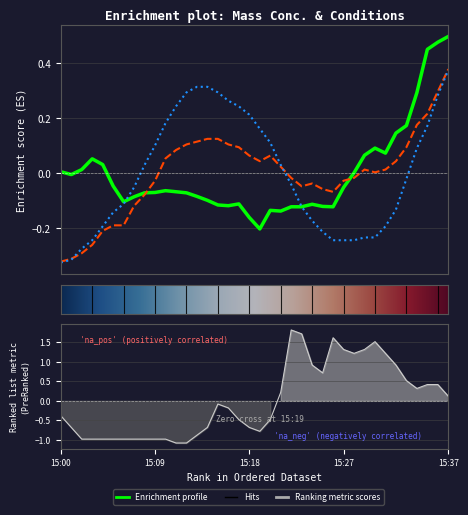

True or false: Mass concentration X0 (μg/m³) has more than 0 points higher than both neighbors.

True